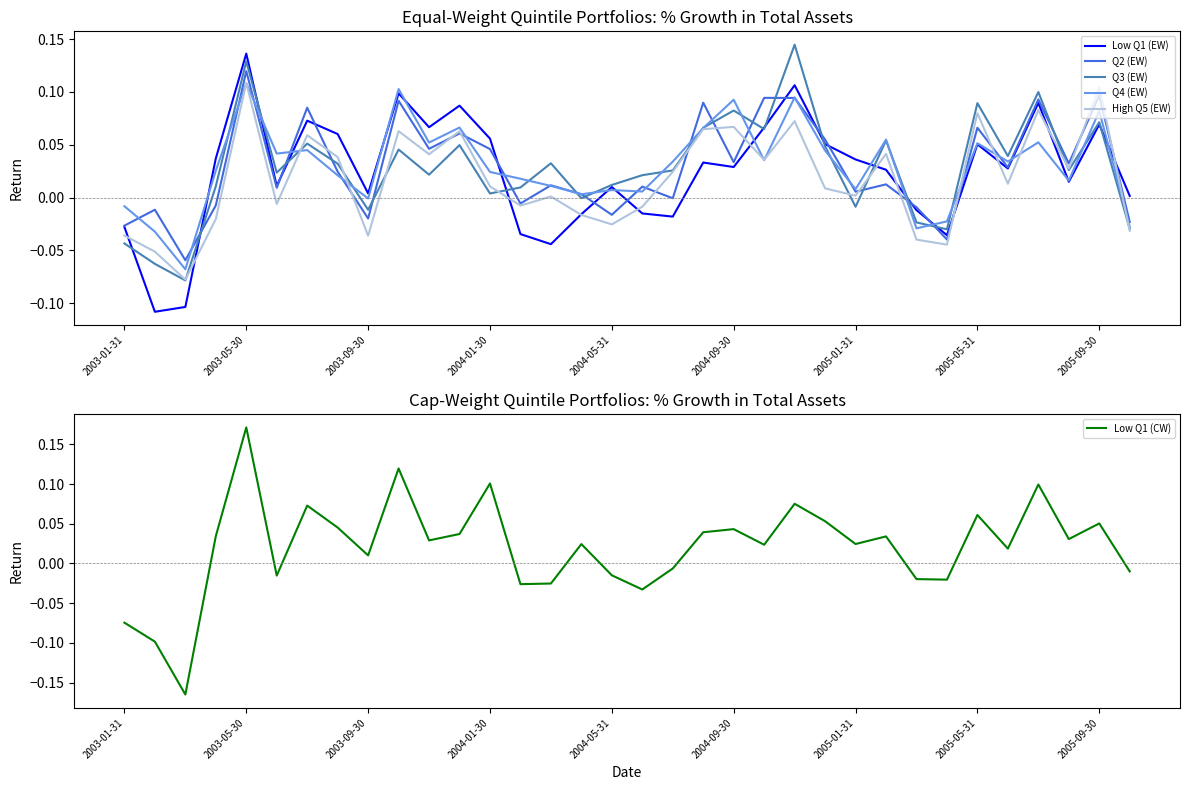

What is the minimum value shown in the chart?

-0.2